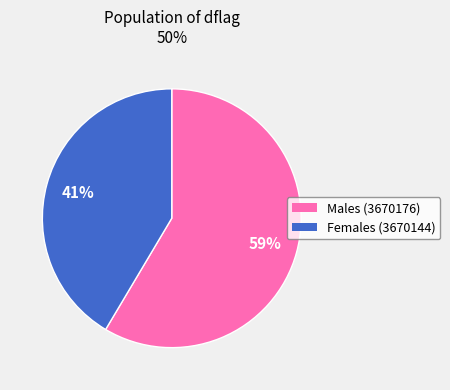

Is there any slice that represents more than half of the pie?

Yes